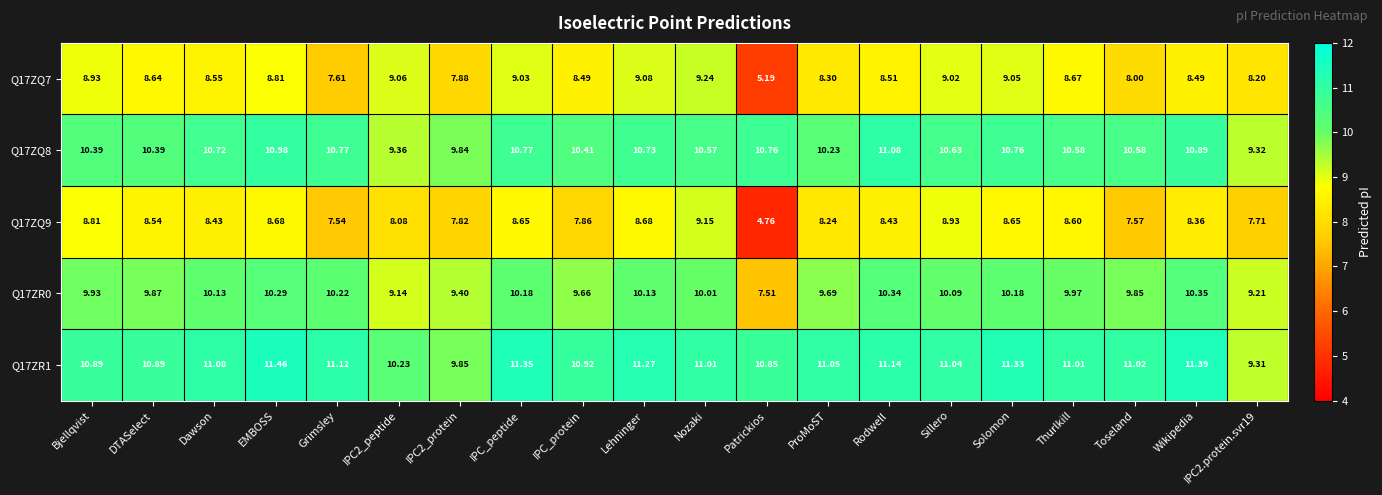

How many series are shown in this chart?

5